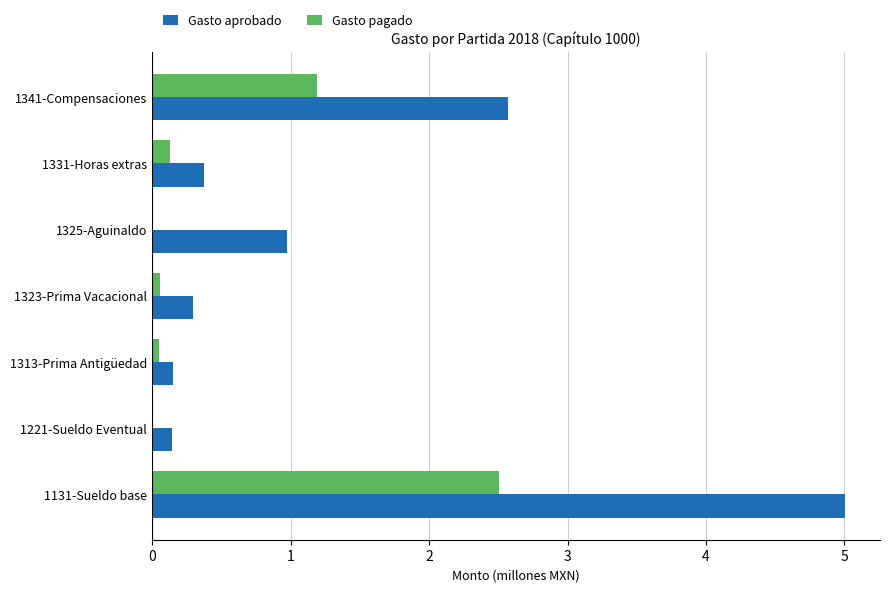

What is the greatest value displayed?

5.0